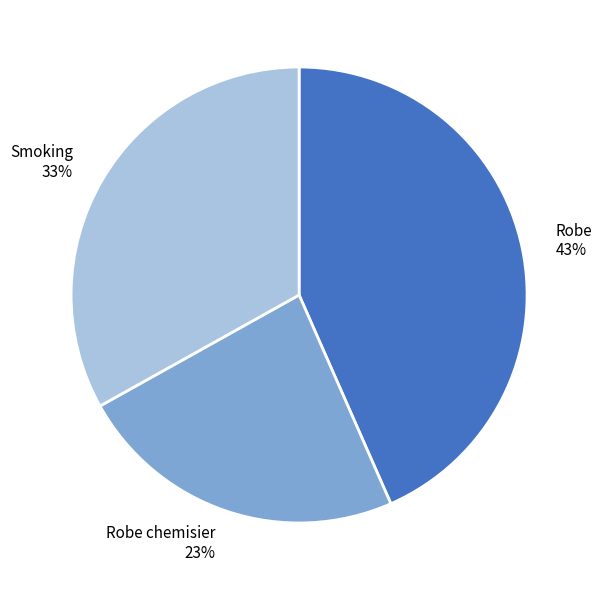

Between Robe and Robe chemisier, which is larger?

Robe